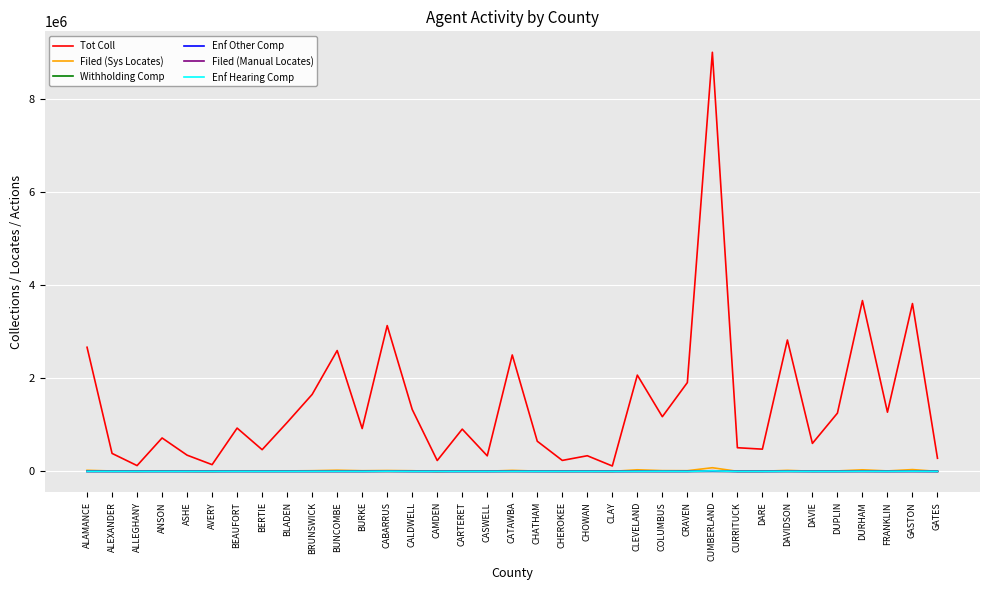

At which category does the chart reach its peak across all series?

CUMBERLAND